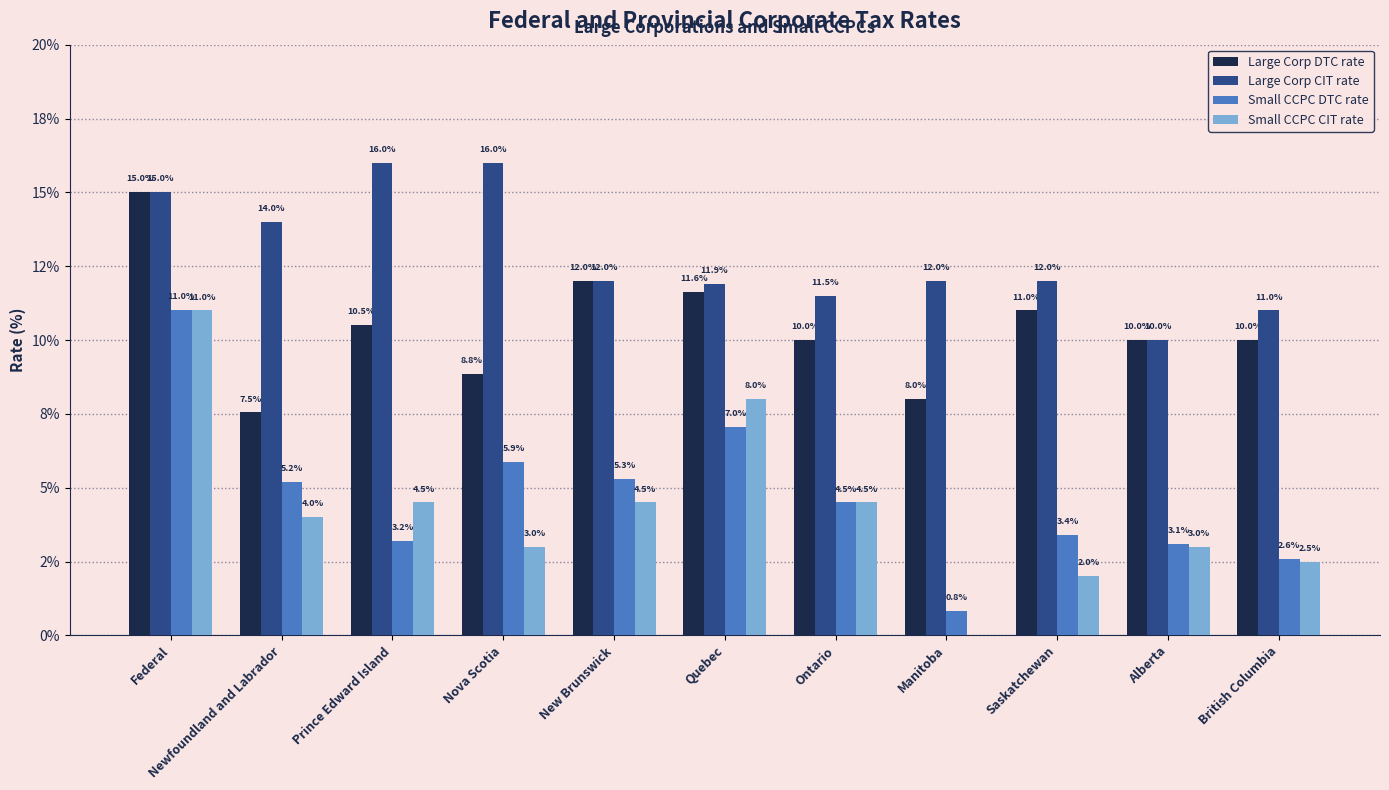

Which series has the widest spread of values?

Small CCPC CIT rate